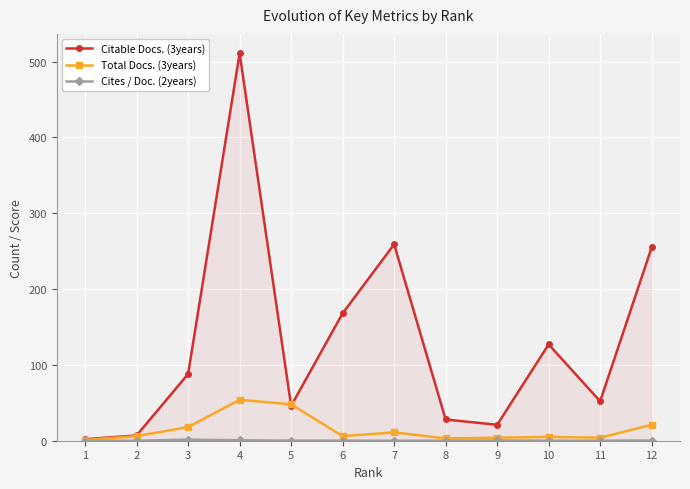

Is the value of Citable Docs. (3years) at 7 greater than the value of Total Docs. (3years) at 3?

Yes